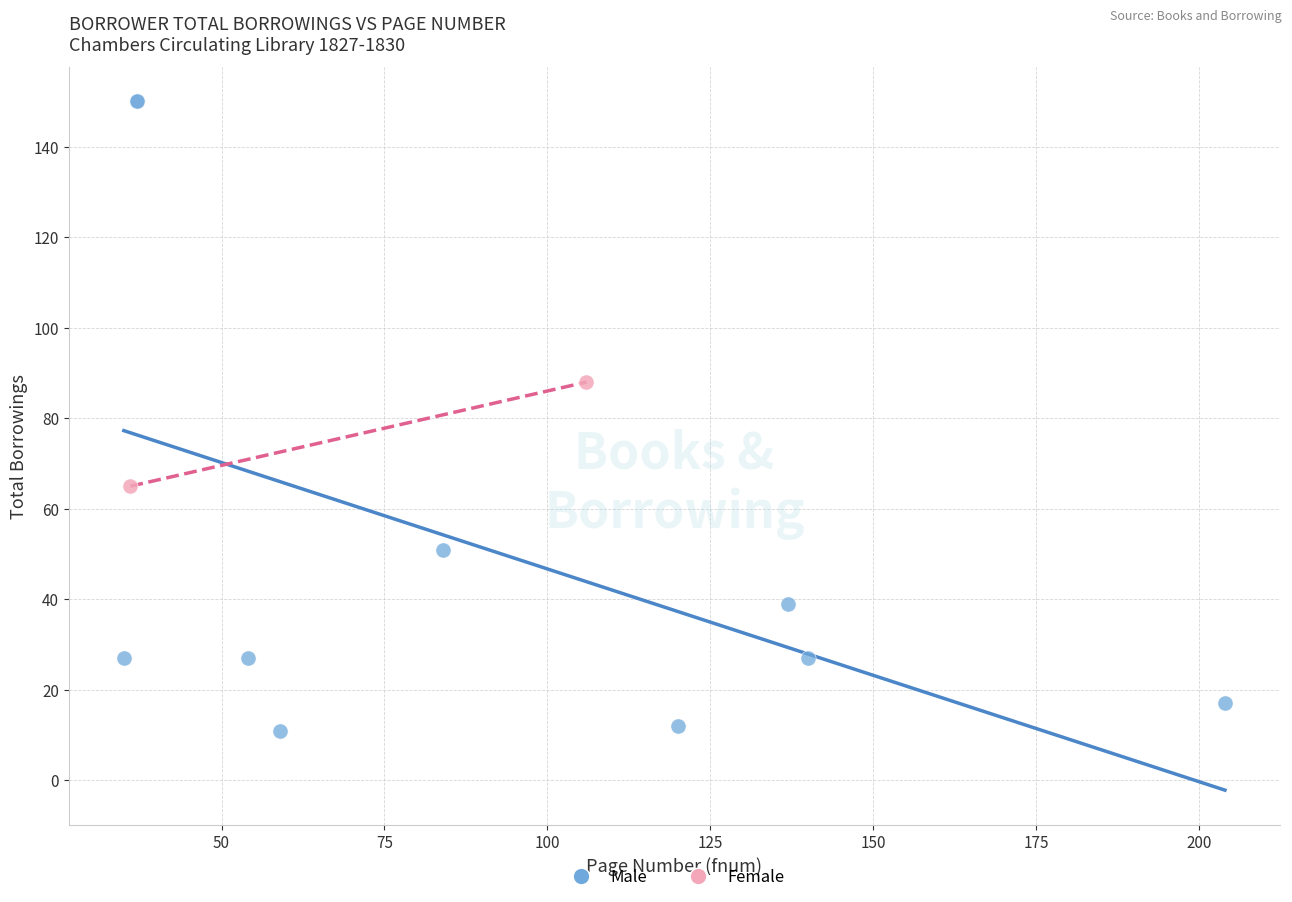

Which series contains the highest Y value?

Male